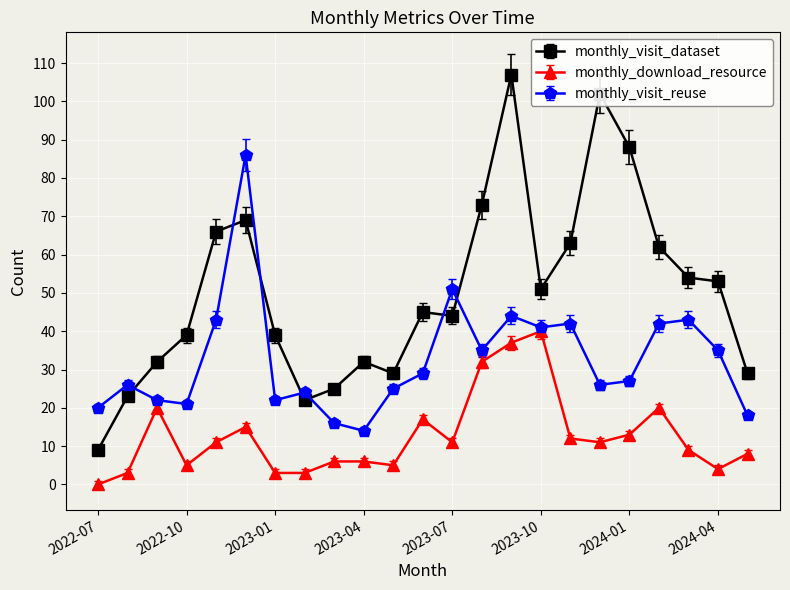

Which series has the largest range (max minus min)?

monthly_visit_dataset